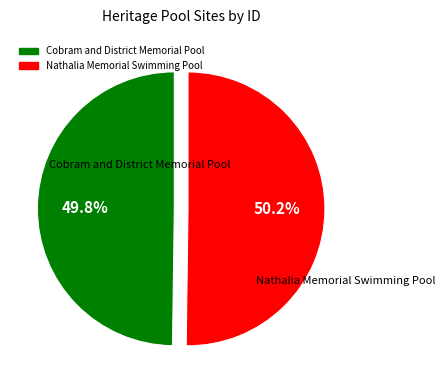

Approximately how many times larger is the value at Nathalia Memorial Swimming Pool compared to Cobram and District Memorial Pool?

1.0